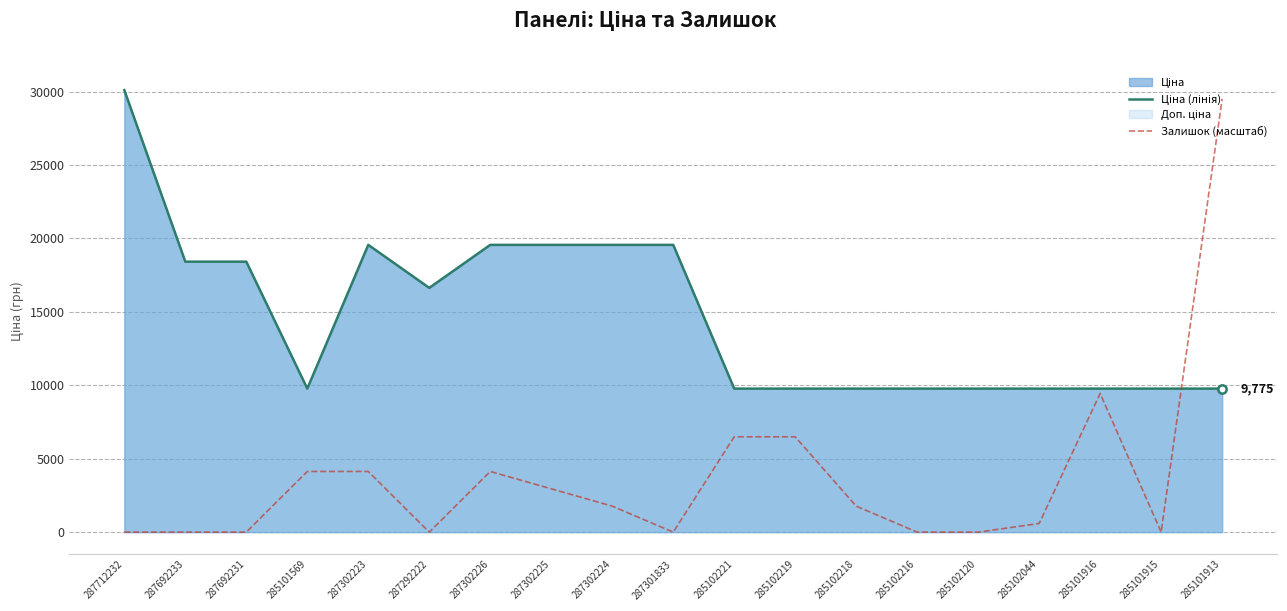

At how many categories does at least one series exceed 28370?

2